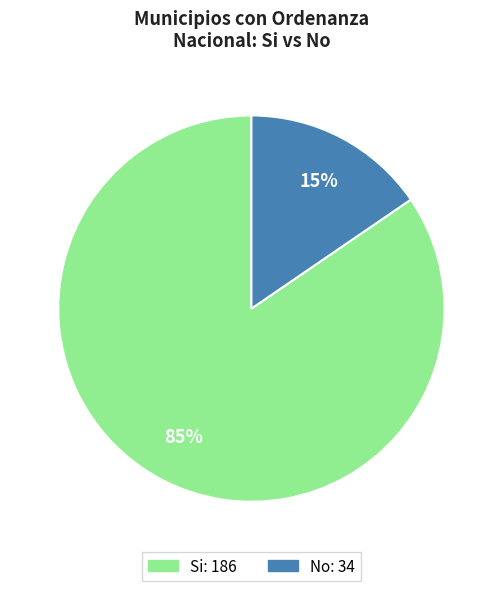

Is there any slice that represents more than half of the pie?

Yes